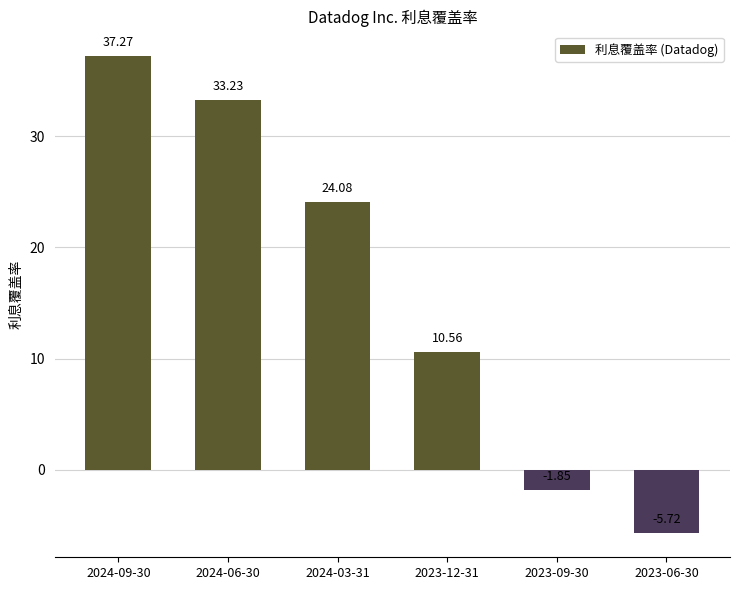

Approximately how many times larger is the value at 2024-09-30 compared to 2024-03-31?

1.5